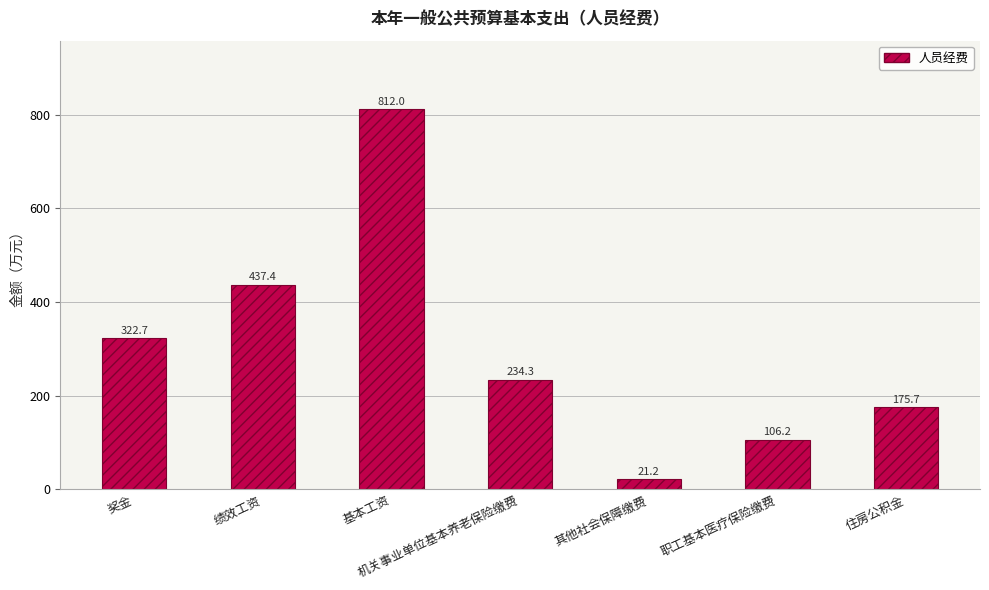

What is the difference between the maximum and second lowest values?

705.8